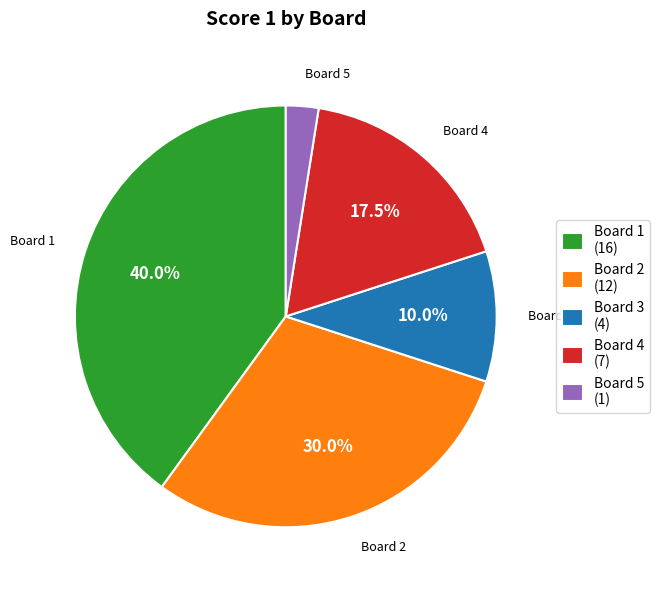

How many segments does this pie chart have?

5